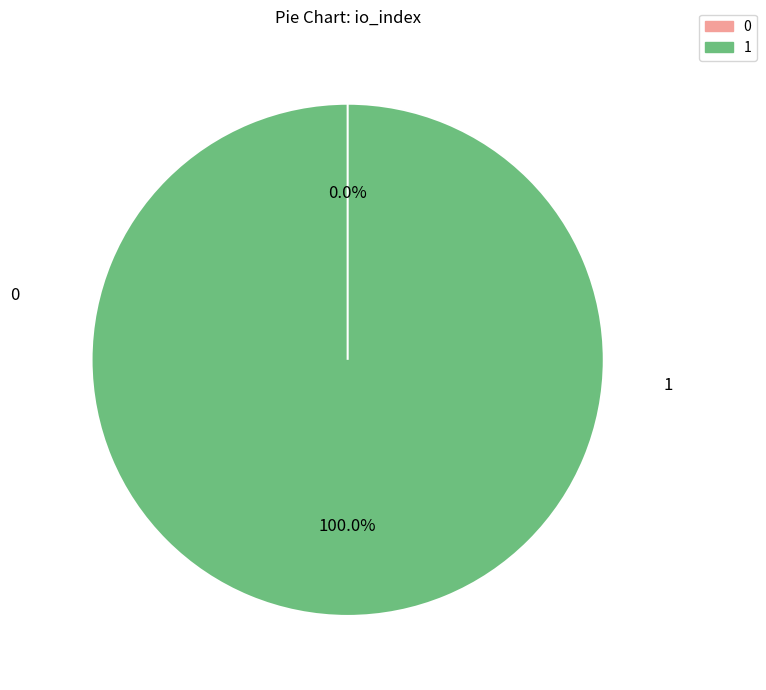

To the nearest percent, what is the difference between the largest and smallest slice percentages?

100%